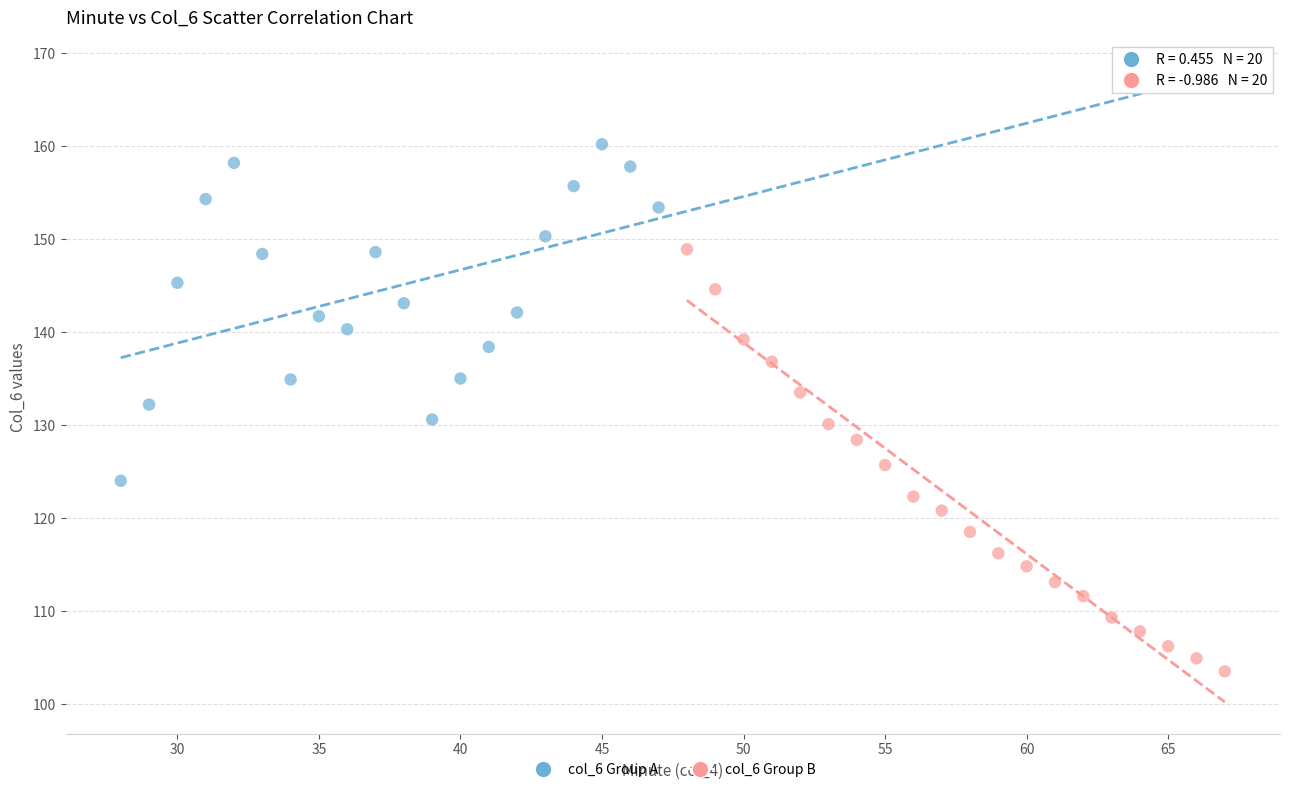

Which series reaches the minimum Y coordinate?

col_6 Group B